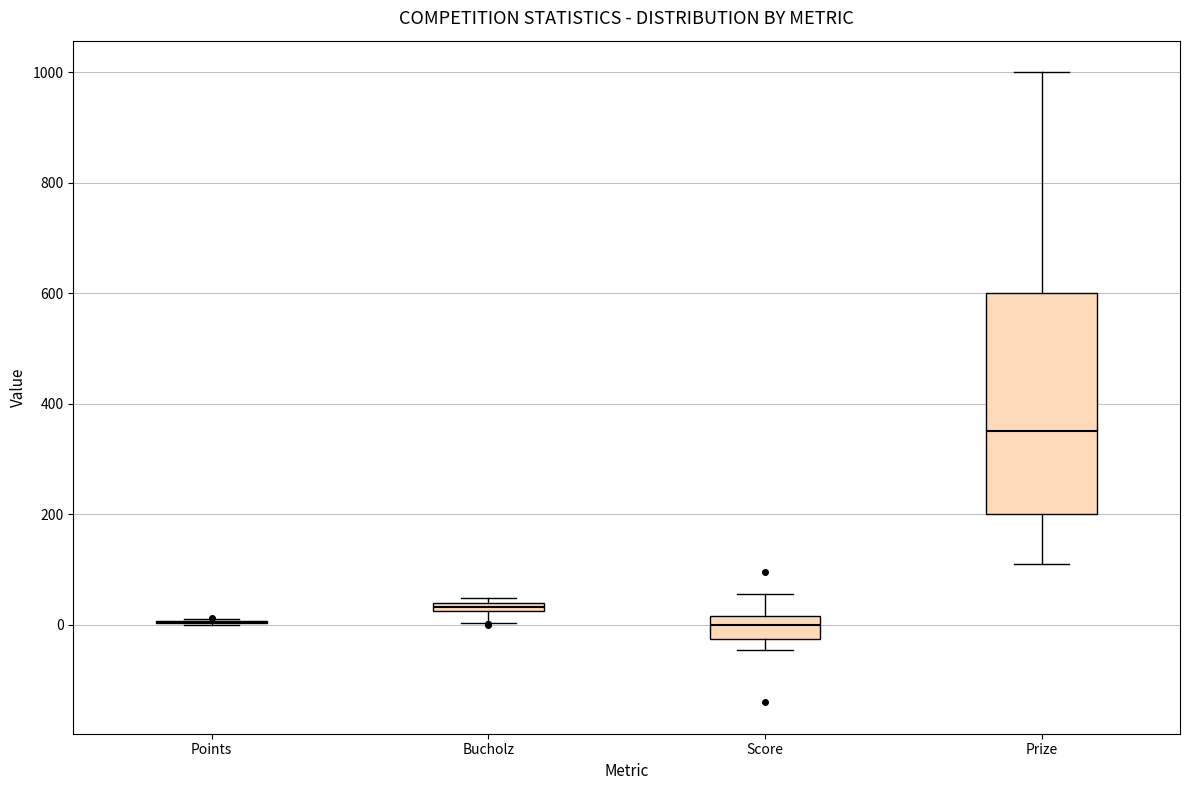

Which box is the tallest, from its lower edge to its upper edge?

Prize